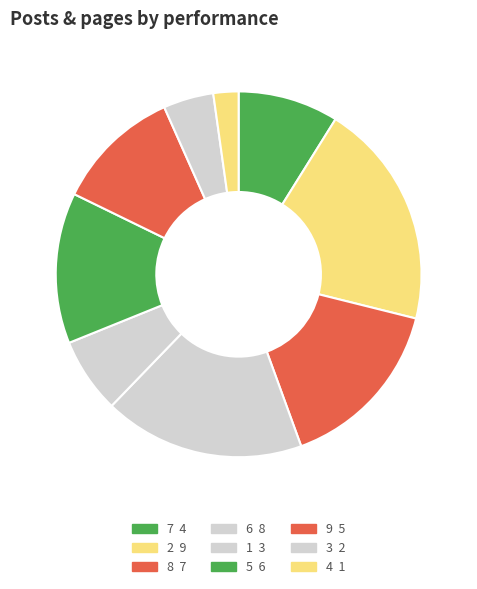

Do 3 and 4 together represent more than half of the pie?

No